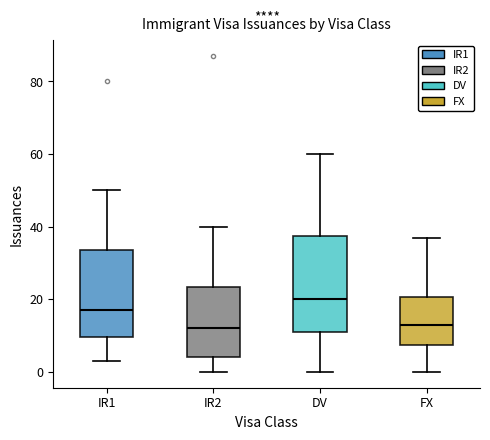

Reading left to right, read every box against the y-axis: the position of its median line, the range the box covers, and the ends of its whiskers. The values are not printed on the chart, so give them approximately, as read against the axis.

IR1: median 18, box 10 to 34, whiskers 4 to 50
IR2: median 12, box 4 to 24, whiskers 0 to 40
DV: median 20, box 12 to 38, whiskers 0 to 60
FX: median 14, box 8 to 20, whiskers 0 to 38